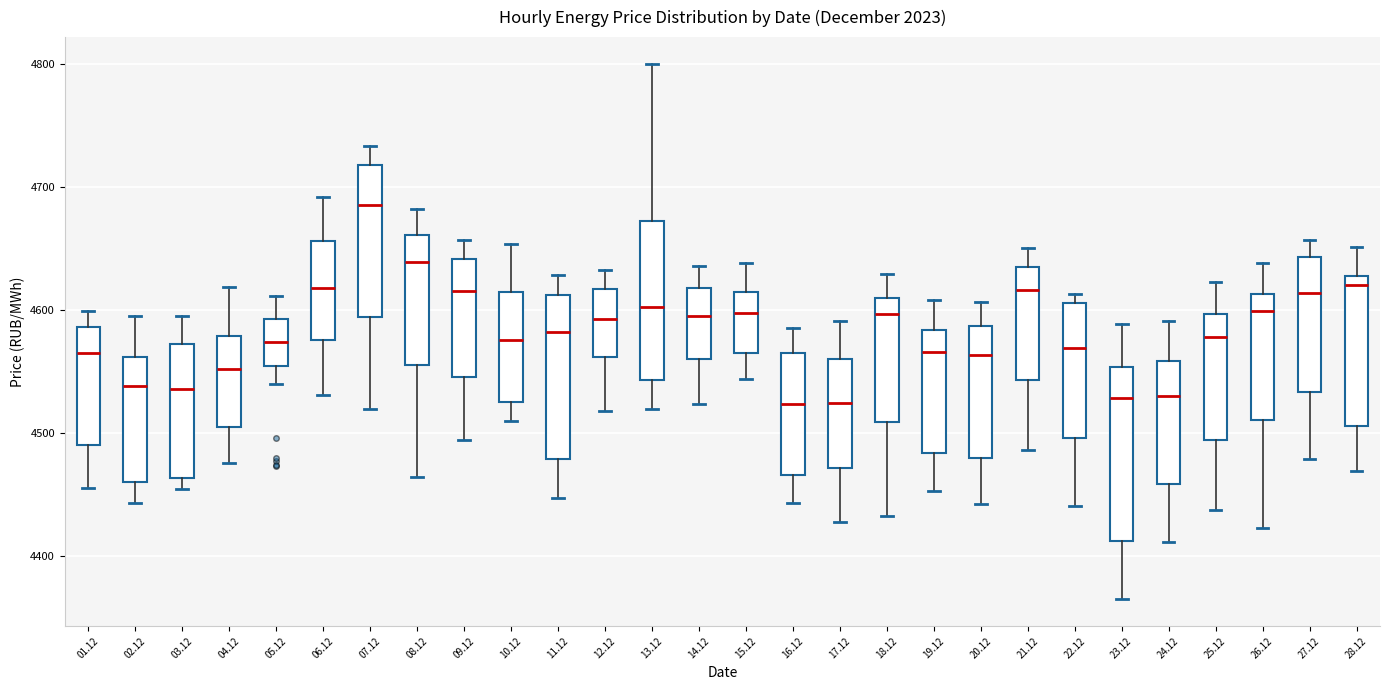

Where does the lower whisker of the box at x = 02.12 end on the y-axis? The values are not printed on the chart, so give them approximately, as read against the axis.

4440